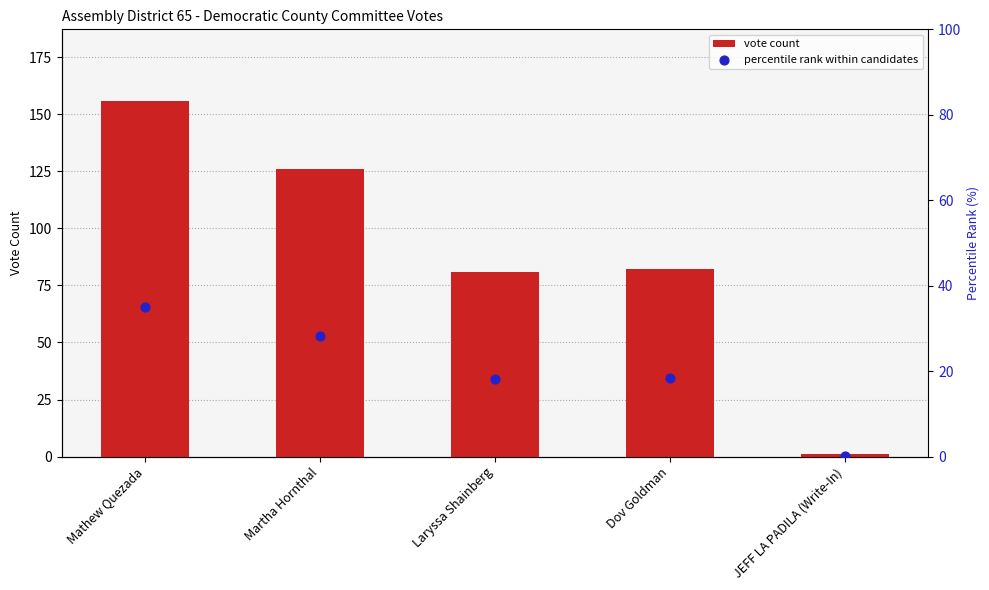

What are all the series names shown in the legend?

vote count, percentile rank within candidates